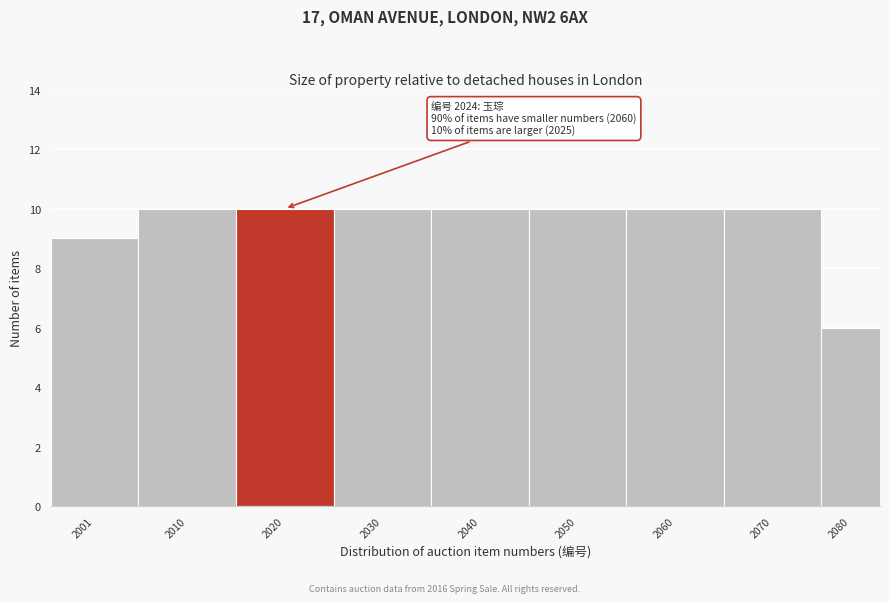

Reading left to right, extract all data points from this chart.

2001=9	2010=10	2020=10	2030=10	2040=10	2050=10	2060=10	2070=10	2080=6